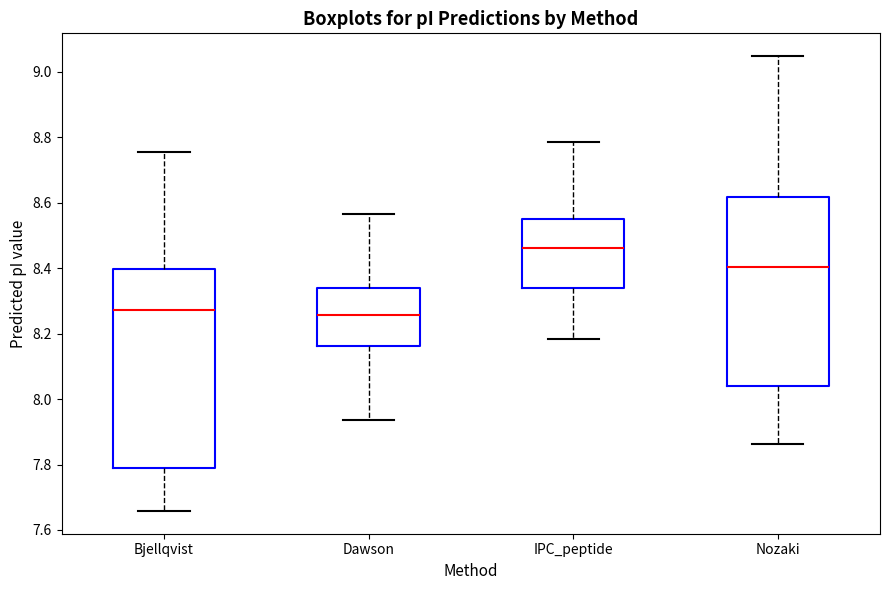

Where is the lower edge of the box for Nozaki on the y-axis? The values are not printed on the chart, so give them approximately, as read against the axis.

8.04